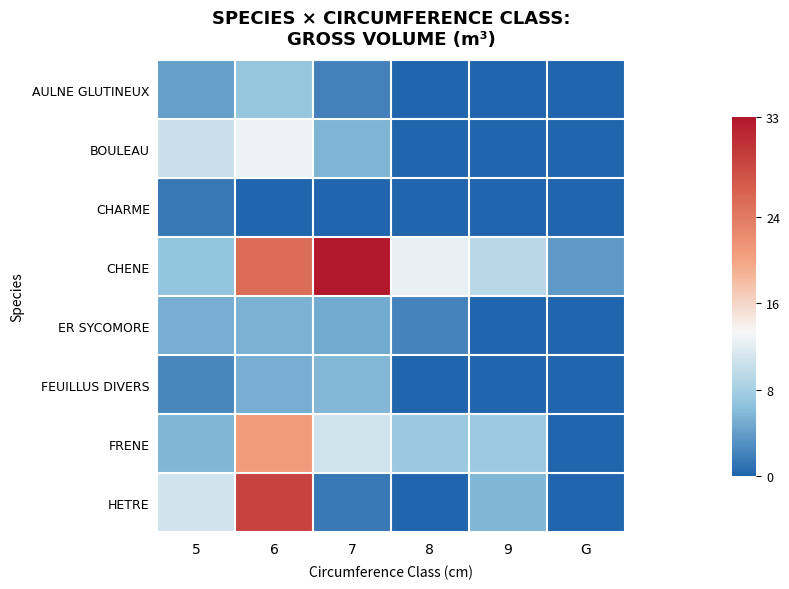

Reading left to right, extract all data points from this chart.

AULNE GLUTINEUX: 5=4.1	6=6.9	7=2.0	8=0.0	9=0.0	G=0.0
BOULEAU: 5=10.3	6=12.7	7=5.6	8=0.0	9=0.0	G=0.0
CHARME: 5=1.3	6=0.0	7=0.0	8=0.0	9=0.0	G=0.0
CHENE: 5=6.8	6=25.4	7=33.3	8=12.4	9=9.3	G=3.7
ER SYCOMORE: 5=5.2	6=5.4	7=4.9	8=2.2	9=0.0	G=0.0
FEUILLUS DIVERS: 5=2.4	6=5.2	7=5.8	8=0.0	9=0.0	G=0.0
FRENE: 5=5.6	6=20.7	7=10.7	8=7.3	9=7.4	G=0.0
HETRE: 5=10.8	6=29.1	7=1.3	8=0.0	9=5.6	G=0.0